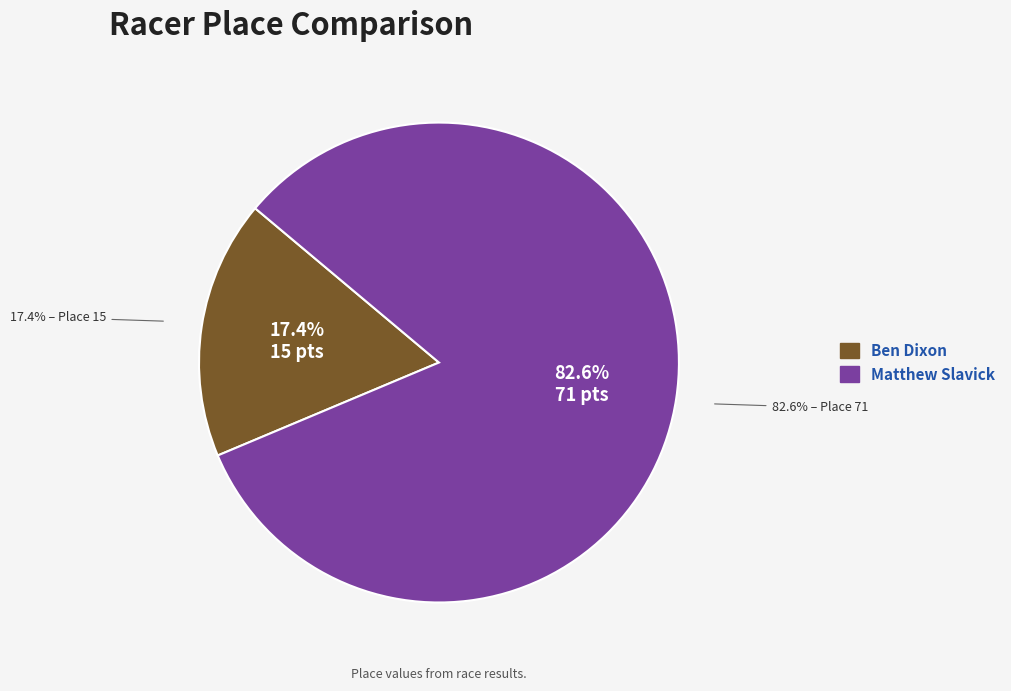

What is the change in value from Ben Dixon to Matthew Slavick?

+56